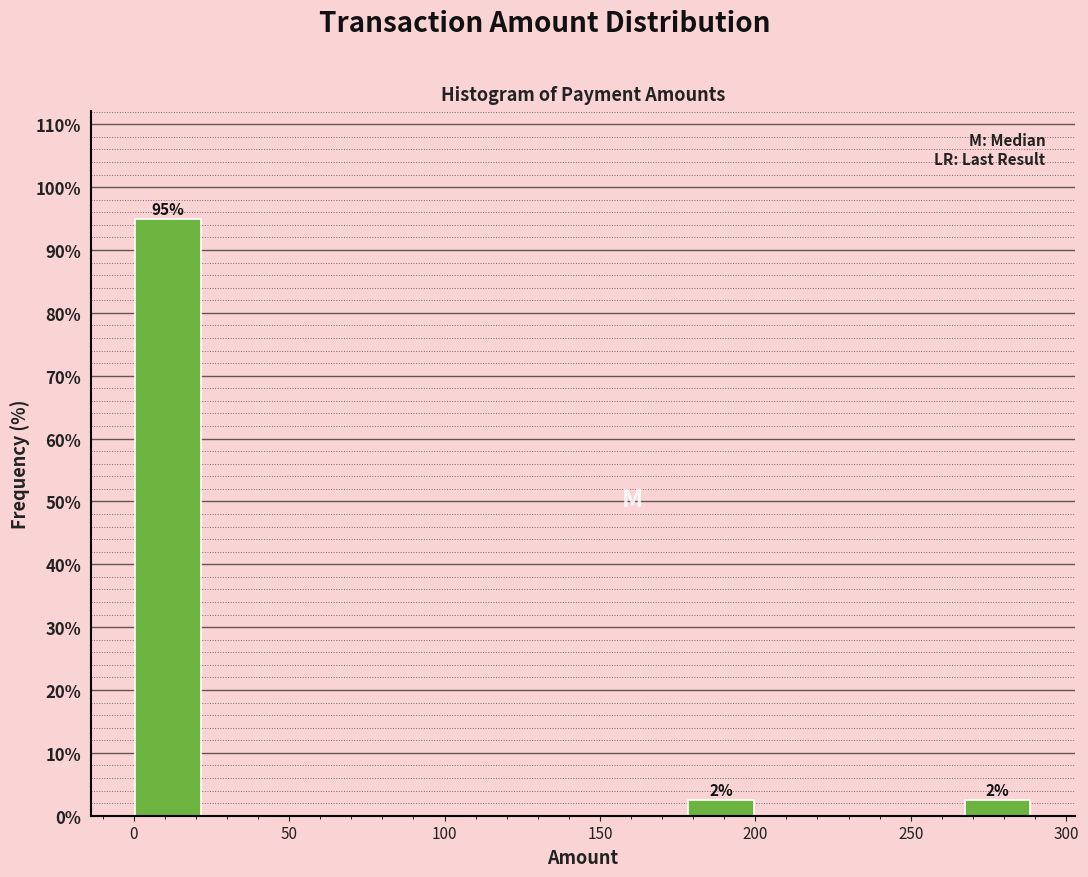

Which range on the x-axis has the tallest bar?

0 to 20